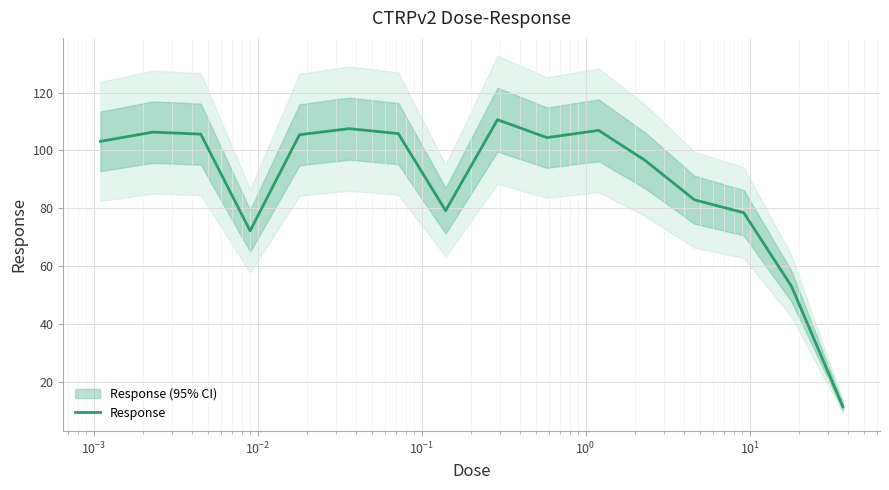

How many points are lower than both their immediate neighbors (excluding endpoints)?

3